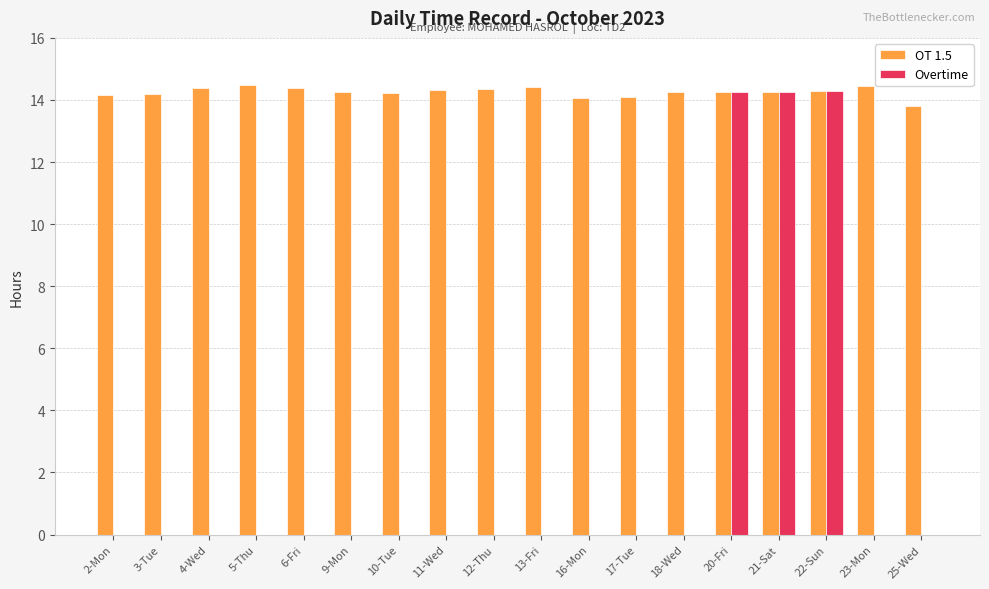

How many groups of bars are there?

18